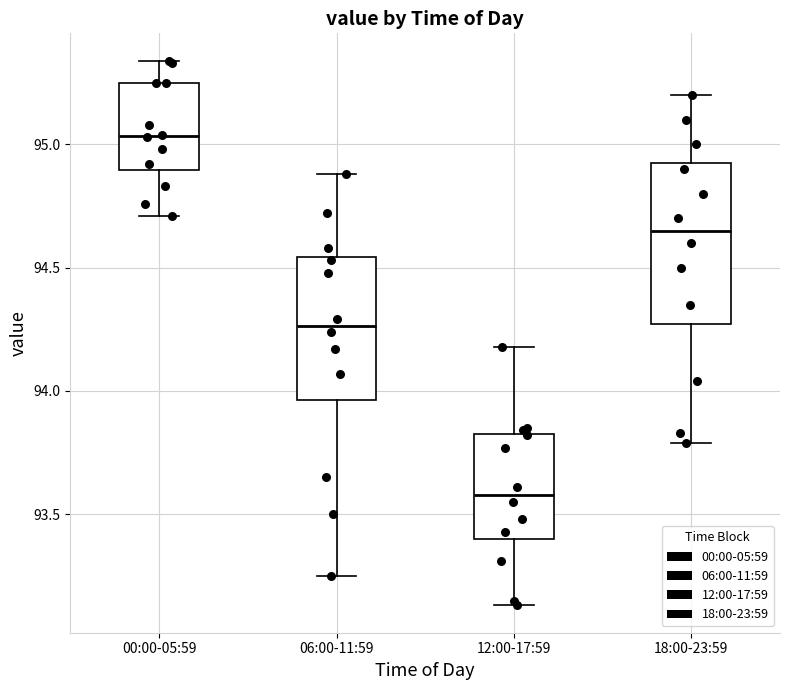

Which box's median line is the highest?

00:00-05:59